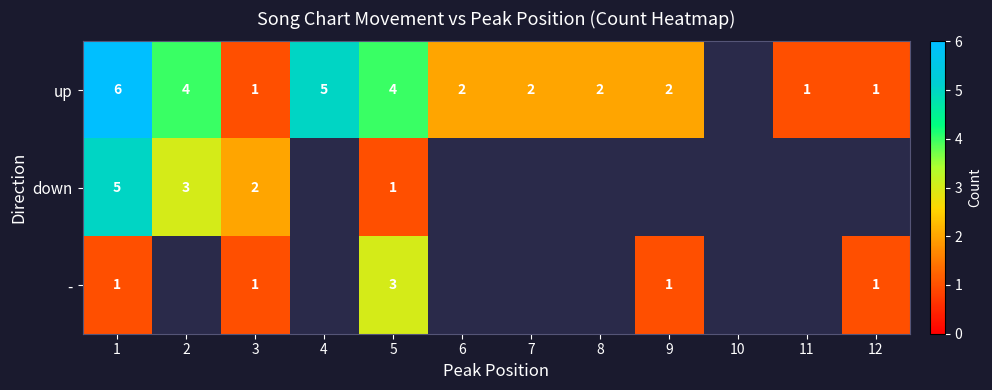

What is the spread (max minus min) of values at 1?

5